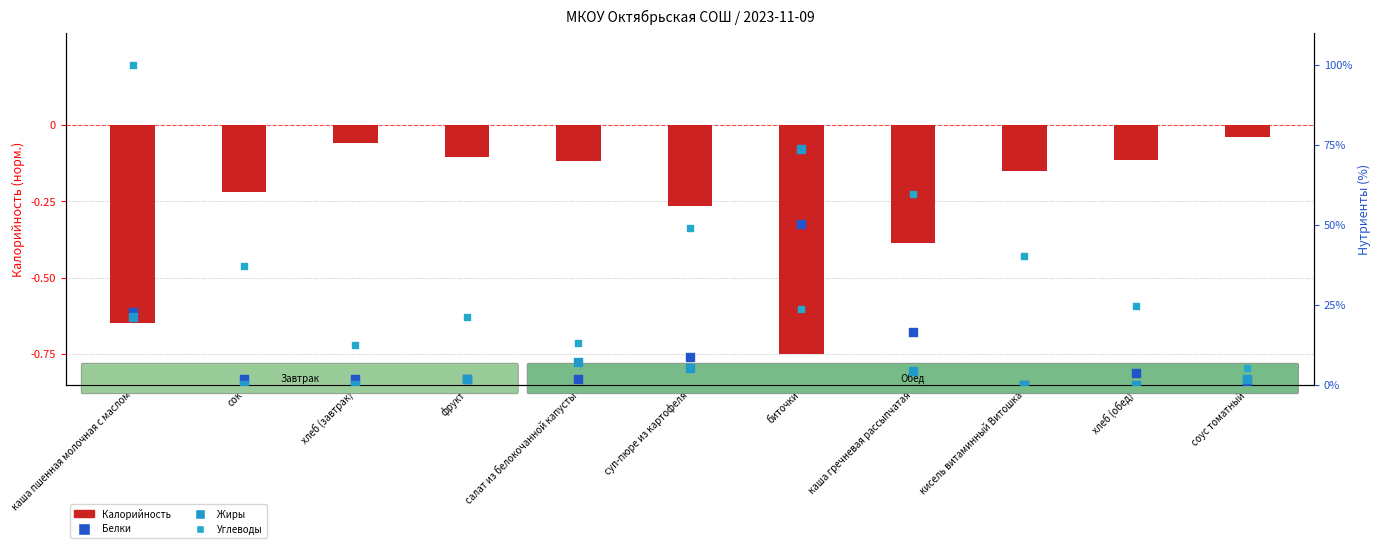

What are all the series names shown in the legend?

Калорийность, Белки, Жиры, Углеводы